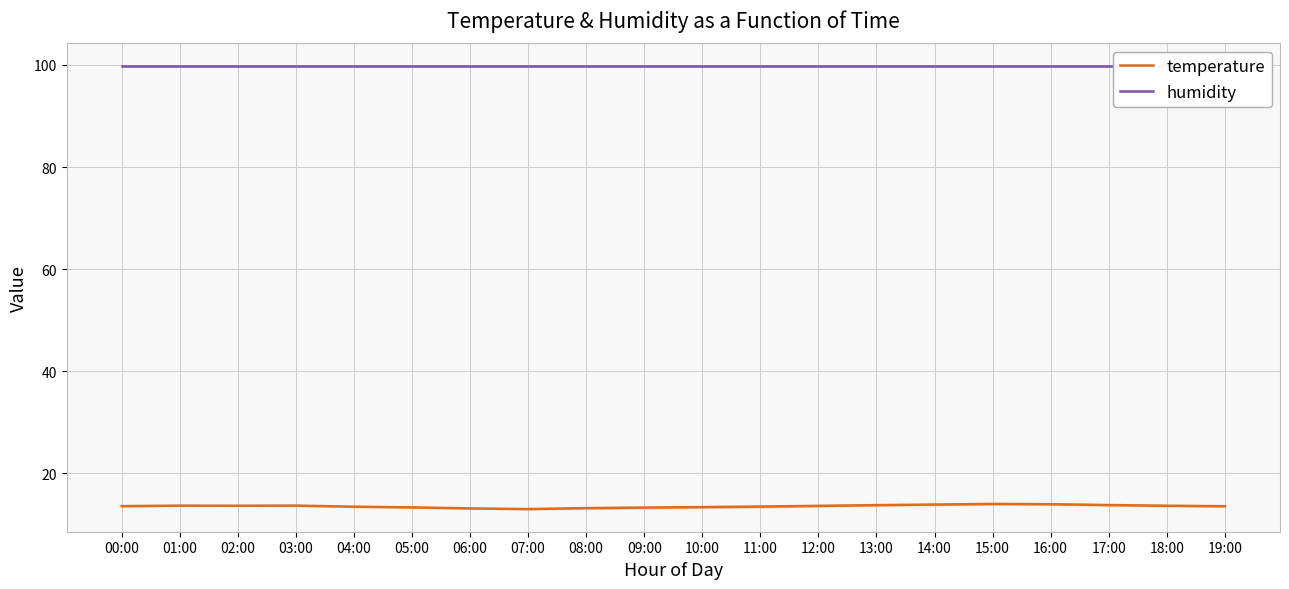

Is the value of humidity at 19:00 greater than the value of temperature at 06:00?

Yes